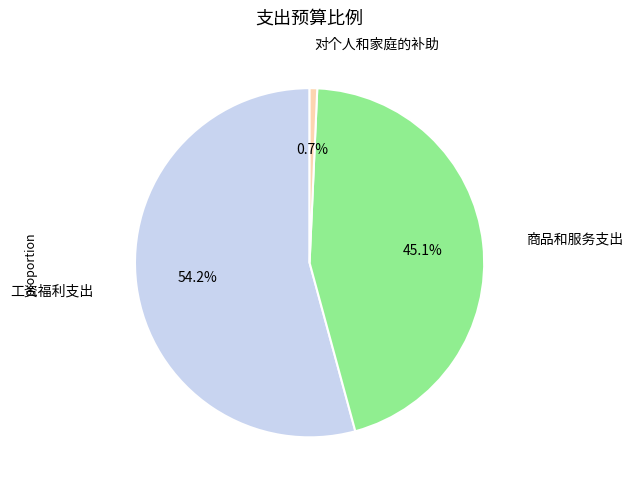

To the nearest percent, what percentage of the pie is 工资福利支出?

54%